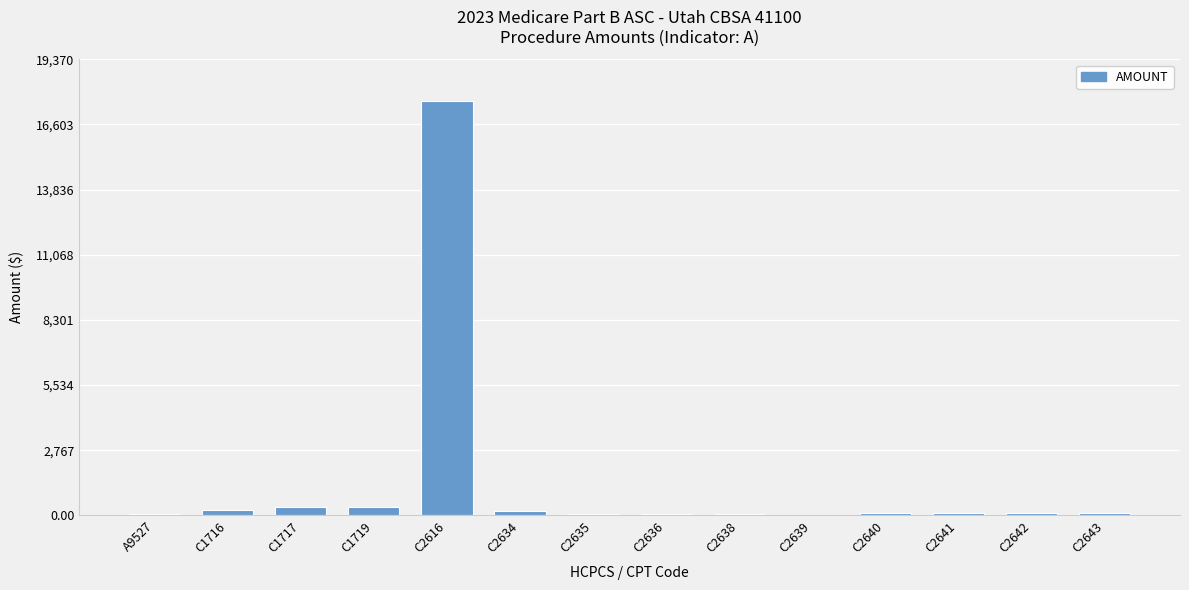

Which label corresponds to the largest value in the chart?

C2616